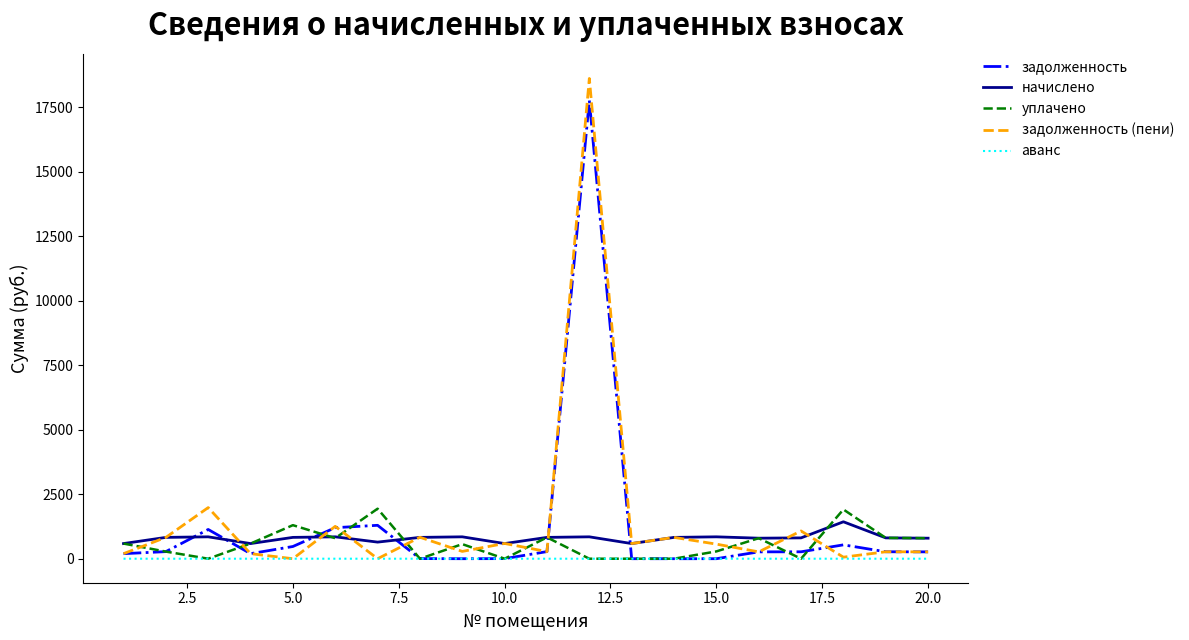

Which series has the widest spread of values?

задолженность (пени)